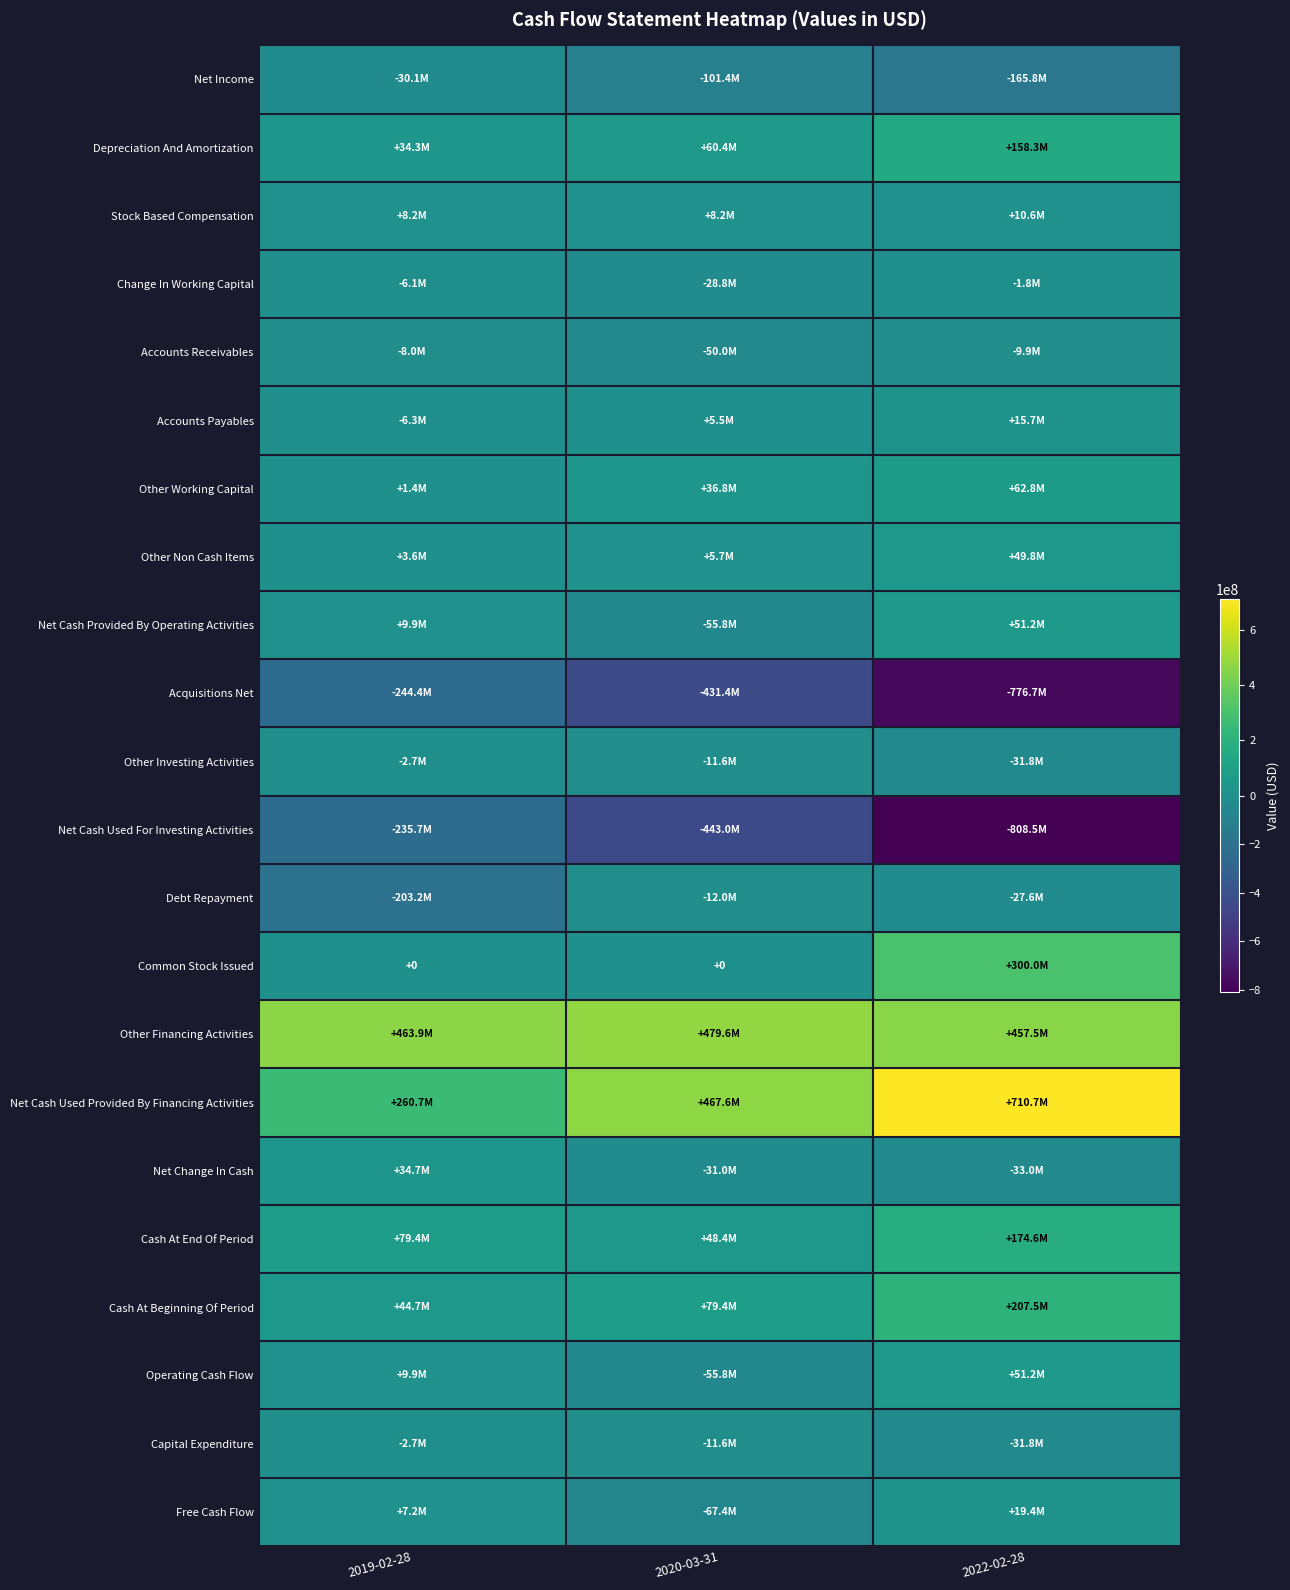

What is the average value of the Other Working Capital series?

33669333